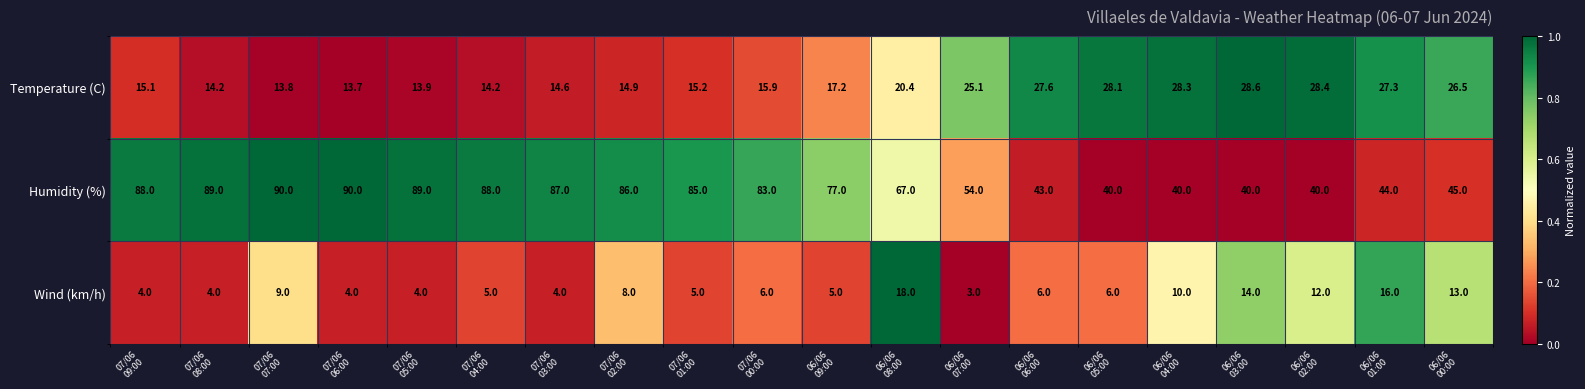

What is the total value across all series at 06/06
09:00?

99.2